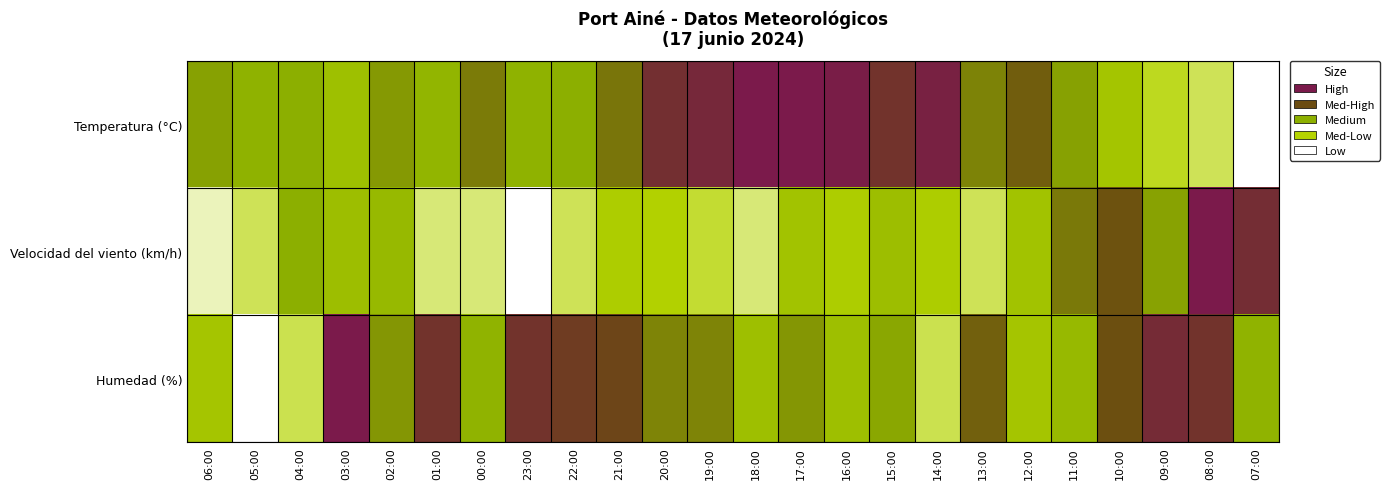

Reading left to right, list all the values displayed in this chart.

Temperatura (°C): 06:00=0.5	05:00=0.5	04:00=0.5	03:00=0.4	02:00=0.6	01:00=0.5	00:00=0.6	23:00=0.5	22:00=0.5	21:00=0.6	20:00=0.9	19:00=0.9	18:00=1.0	17:00=1.0	16:00=1.0	15:00=0.9	14:00=1.0	13:00=0.6	12:00=0.7	11:00=0.5	10:00=0.4	09:00=0.2	08:00=0.2	07:00=0.0
Velocidad del viento (km/h): 06:00=0.1	05:00=0.2	04:00=0.5	03:00=0.4	02:00=0.4	01:00=0.1	00:00=0.1	23:00=0.0	22:00=0.2	21:00=0.3	20:00=0.3	19:00=0.2	18:00=0.1	17:00=0.4	16:00=0.3	15:00=0.4	14:00=0.3	13:00=0.2	12:00=0.4	11:00=0.6	10:00=0.7	09:00=0.5	08:00=1.0	07:00=0.9
Humedad (%): 06:00=0.3	05:00=0.0	04:00=0.2	03:00=1.0	02:00=0.6	01:00=0.9	00:00=0.5	23:00=0.9	22:00=0.8	21:00=0.8	20:00=0.6	19:00=0.6	18:00=0.4	17:00=0.6	16:00=0.4	15:00=0.5	14:00=0.2	13:00=0.7	12:00=0.3	11:00=0.4	10:00=0.7	09:00=0.9	08:00=0.9	07:00=0.5